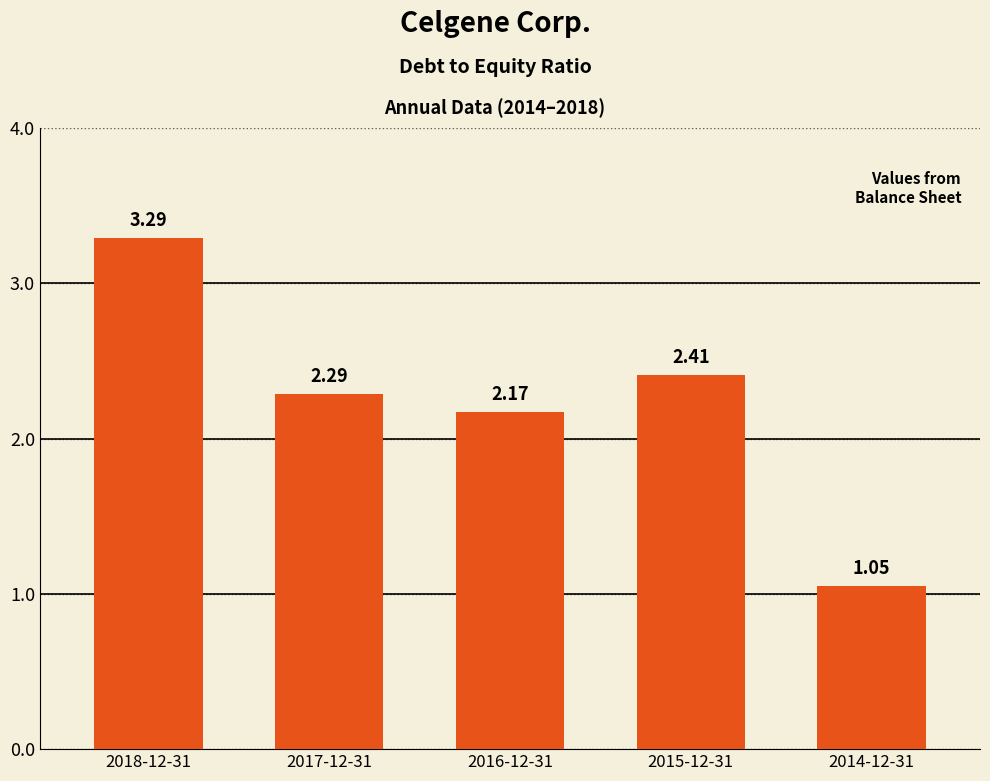

What is the maximum value shown in the chart?

3.3